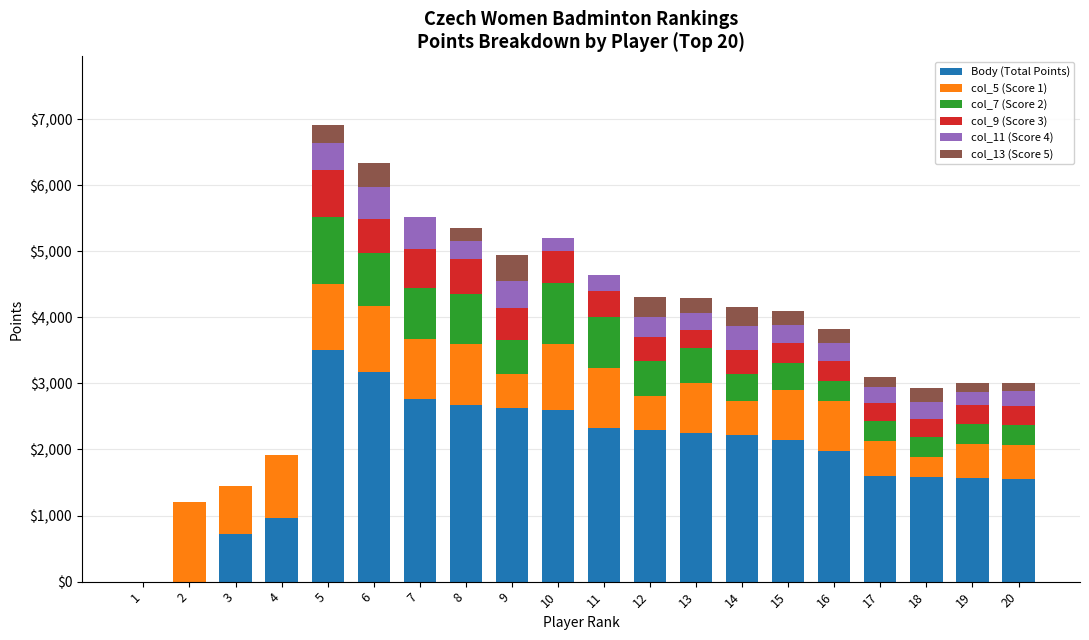

What is the sum of all Body (Total Points) values?

38530